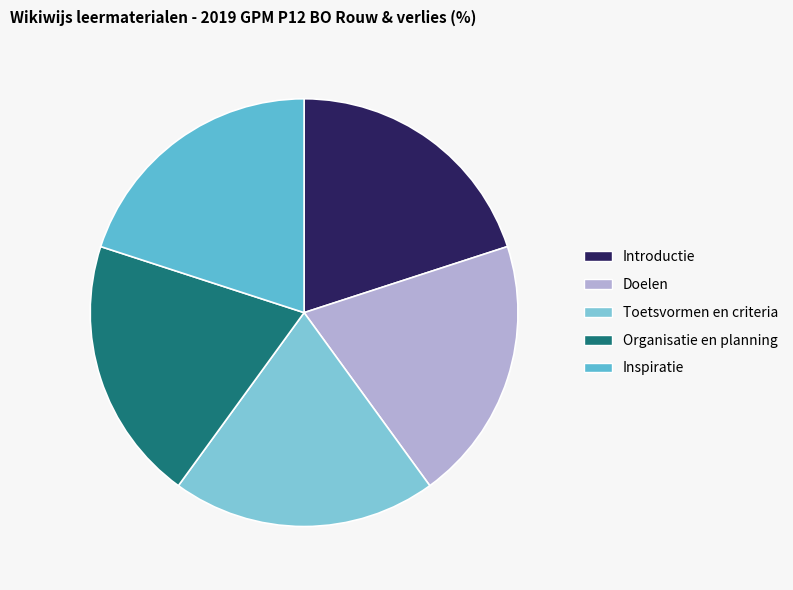

How many slices are in this pie chart?

5